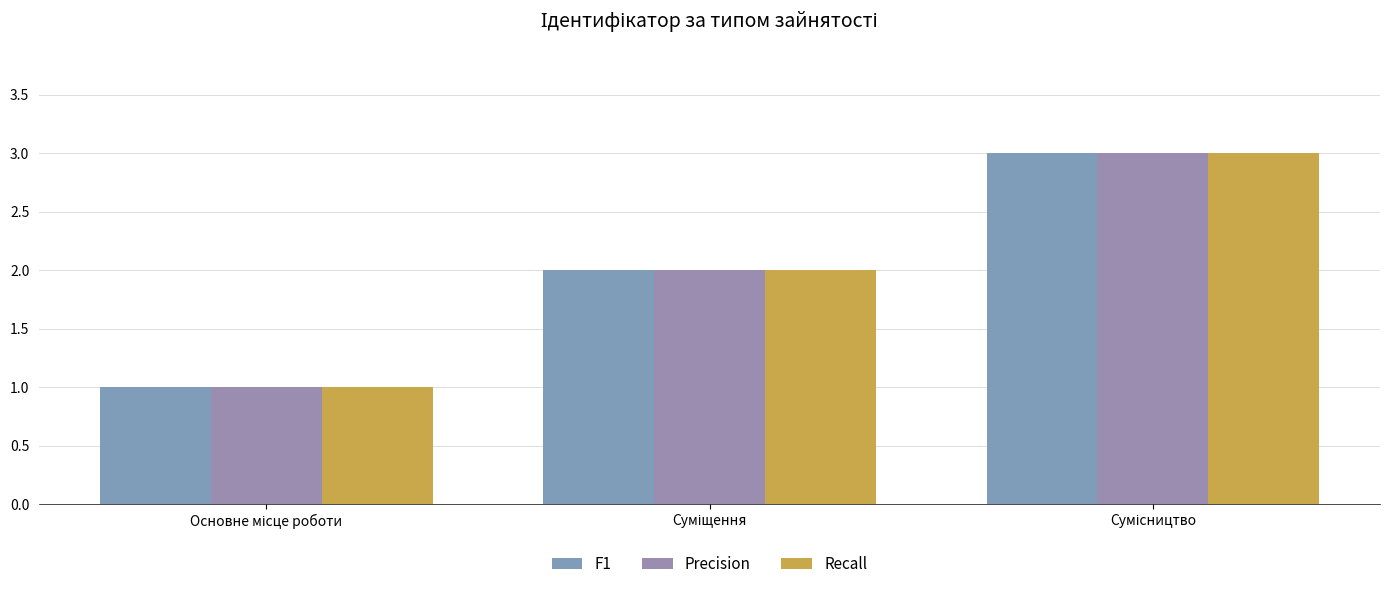

List the series in order of their peak value, lowest first.

F1, Precision, Recall